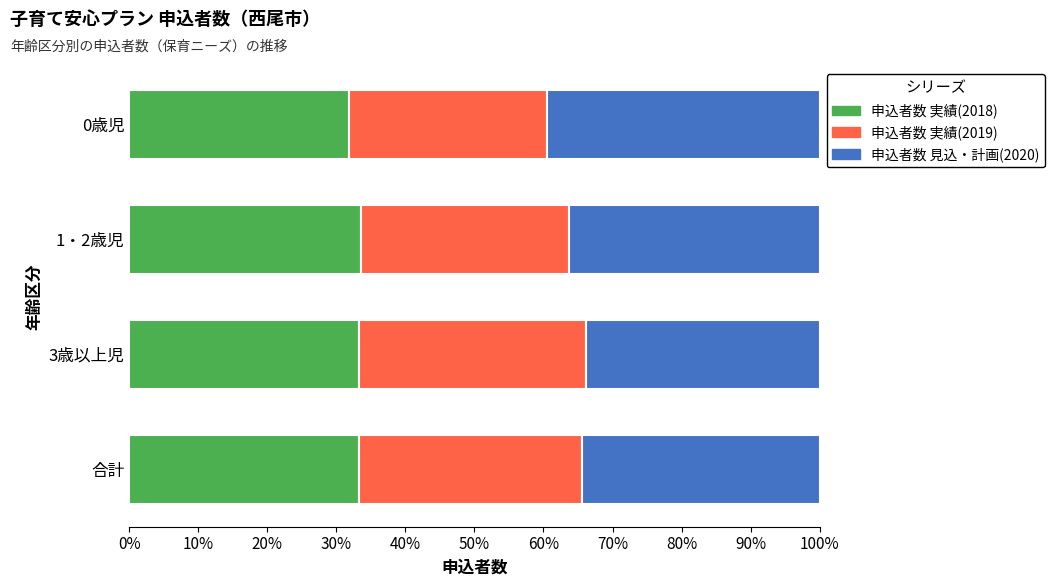

Read the 申込者数 実績(2018) value at 合計.

33.3